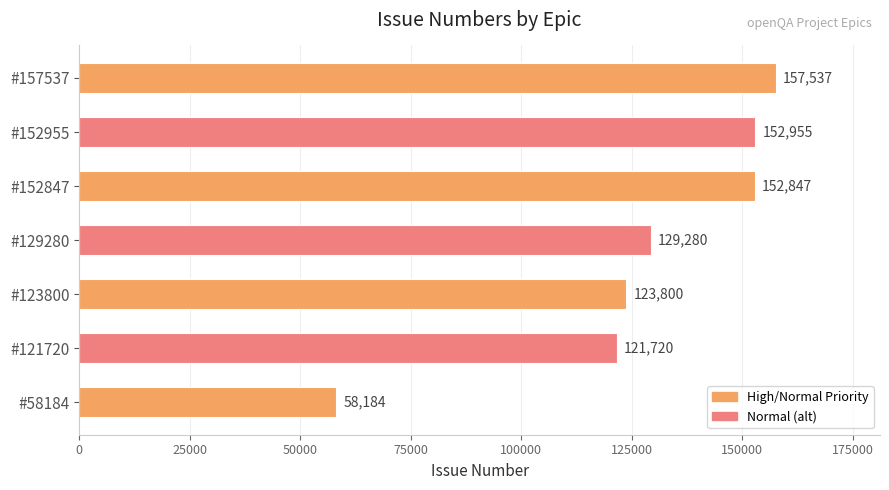

List the labels in order of value, largest first.

#157537, #152955, #152847, #129280, #123800, #121720, #58184